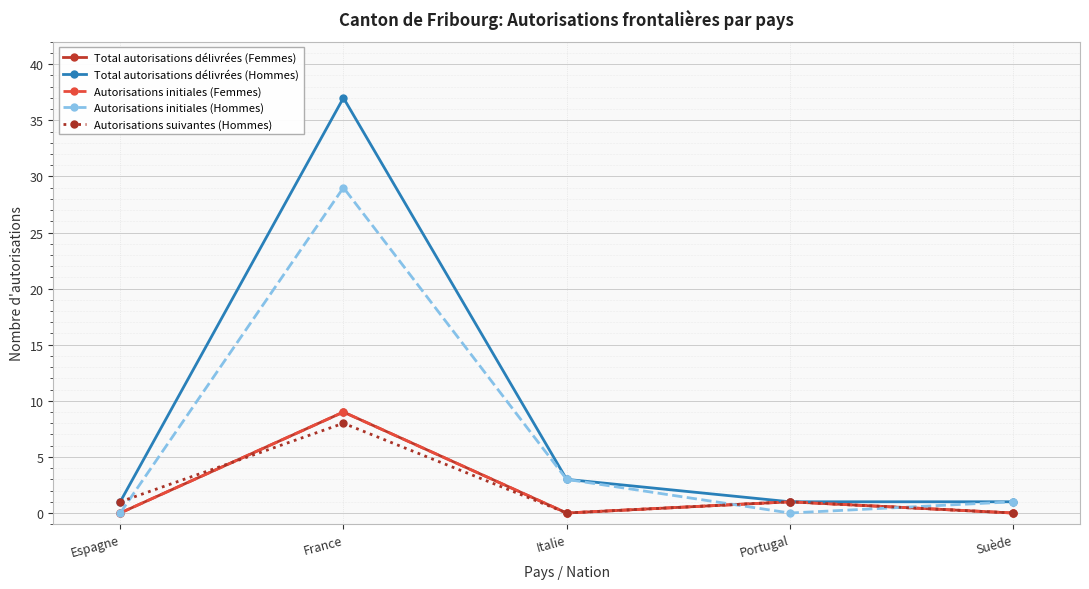

Which series changed the most between Espagne and Suède?

Autorisations initiales (Hommes)